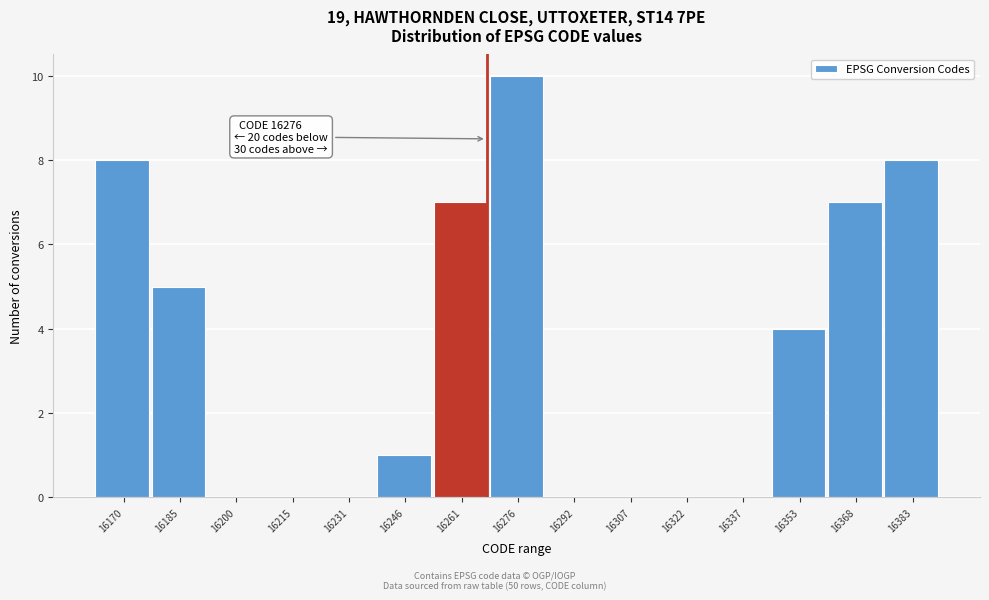

Reading left to right, transcribe all the data shown in this chart.

16170=8	16185=5	16200=0	16215=0	16231=0	16246=1	16261=7	16276=10	16292=0	16307=0	16322=0	16337=0	16353=4	16368=7	16383=8